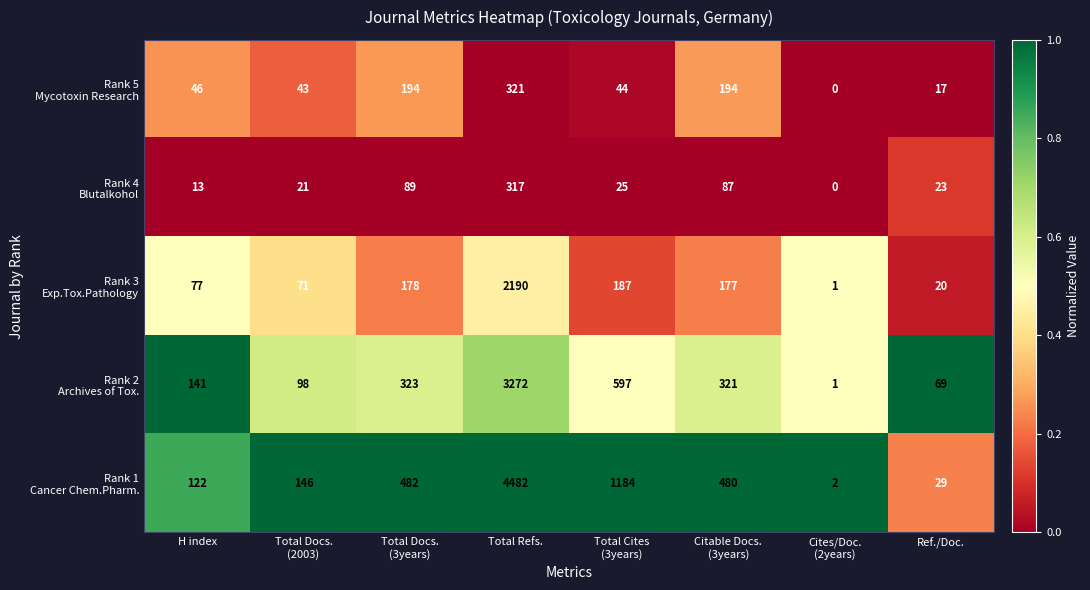

At which category is the sum across all series the highest?

Total Refs.